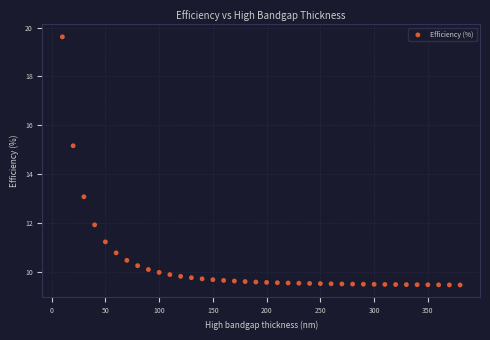

What is the range of X values (max minus min)?

370.0